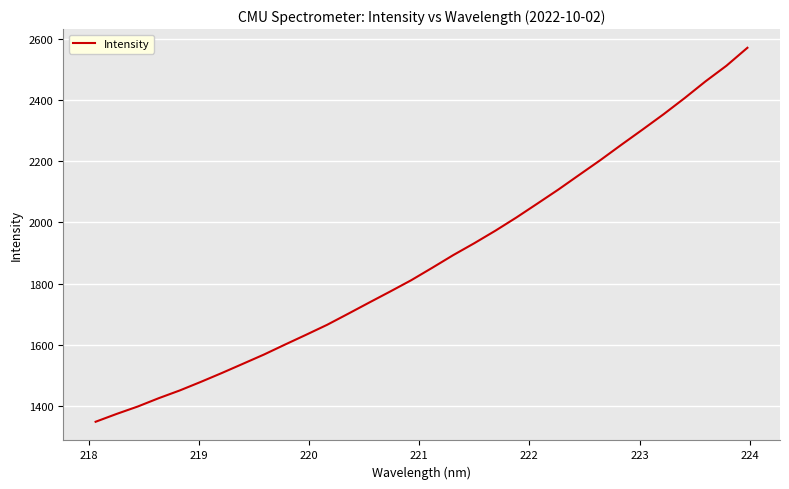

What is the greatest value displayed?

2572.1